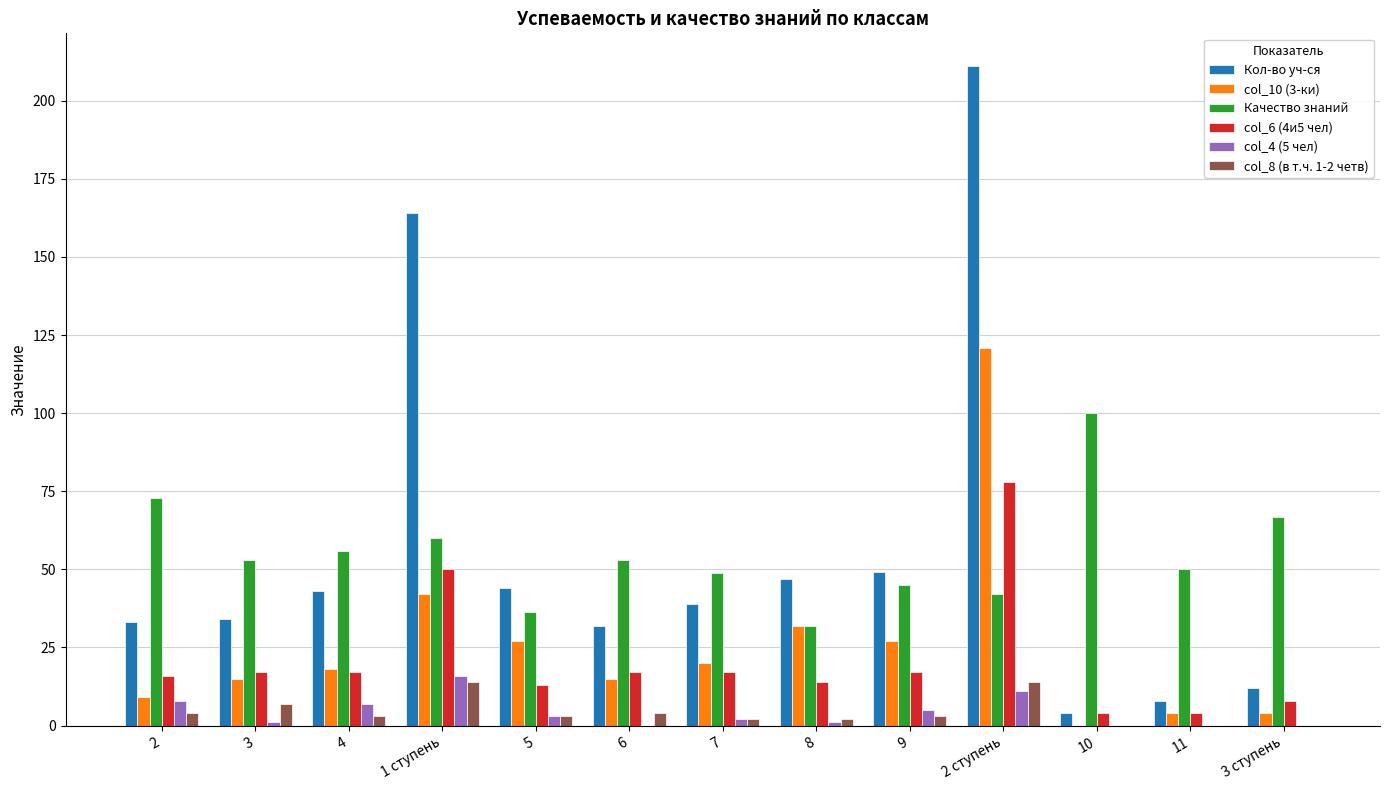

Which series changed the most between 2 and 8?

Качество знаний